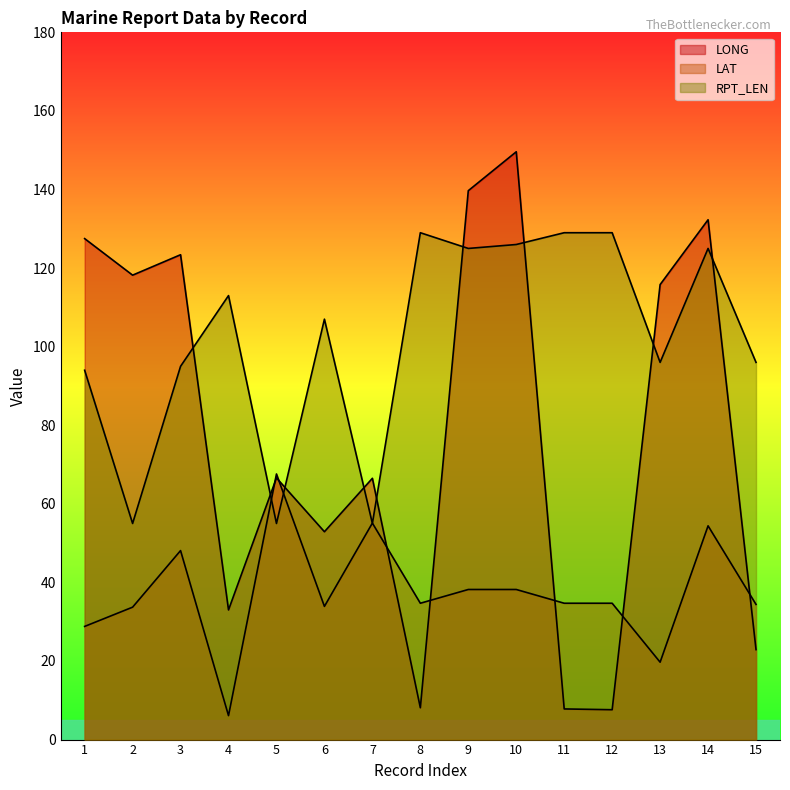

Which series changed the most between 3 and 6?

LONG